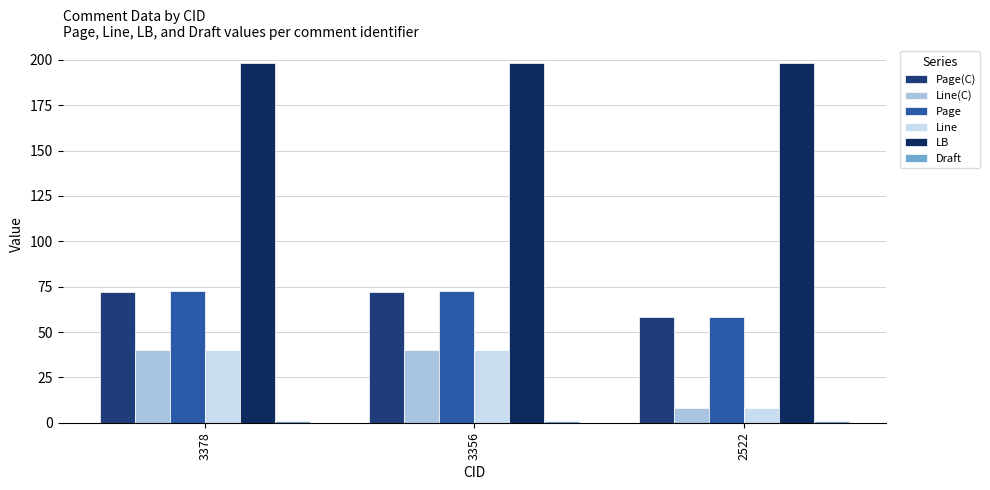

Which category has the highest value in the Line(C) series?

3378